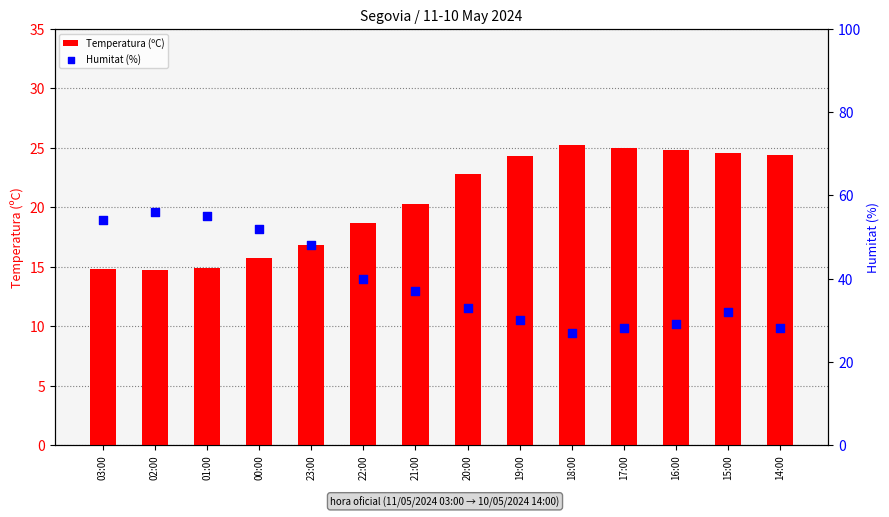

At which category is the sum across all series the highest?

02:00